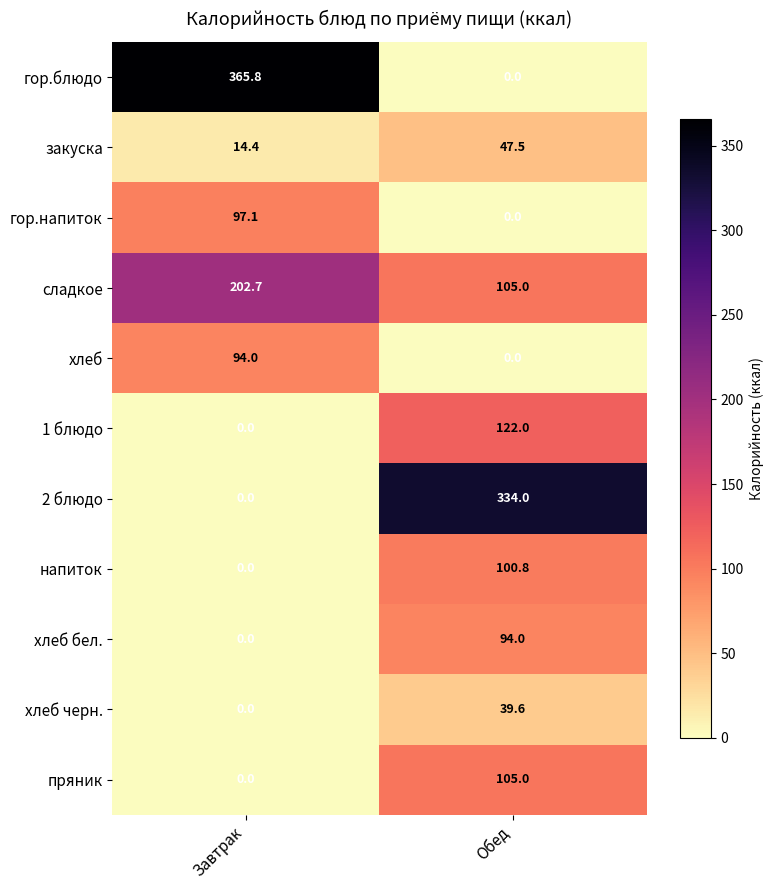

What is the spread (max minus min) of values at Завтрак?

365.8